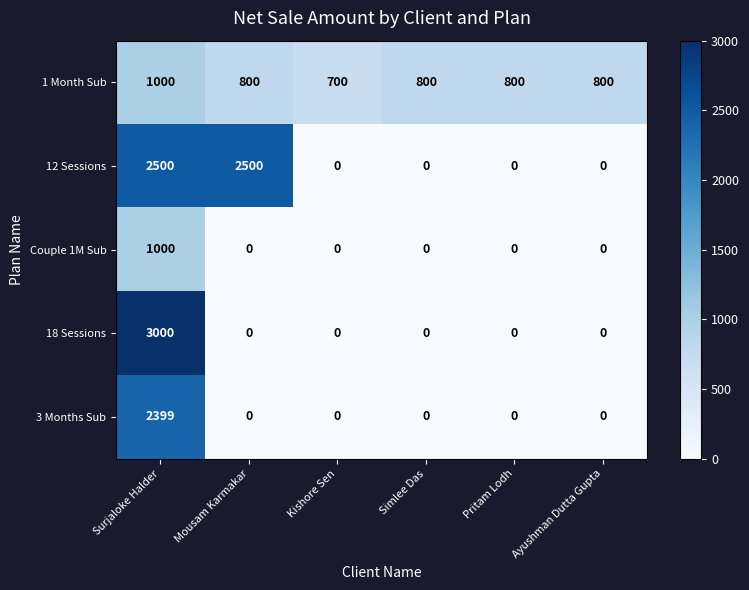

What is the sum of all 3 Months Sub values?

2399